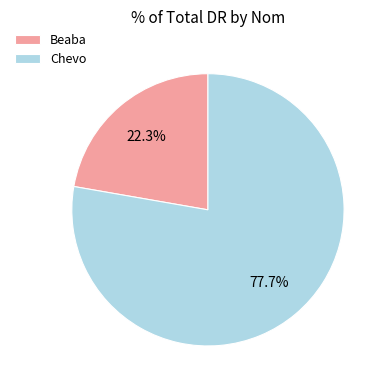

How many slices are in this pie chart?

2